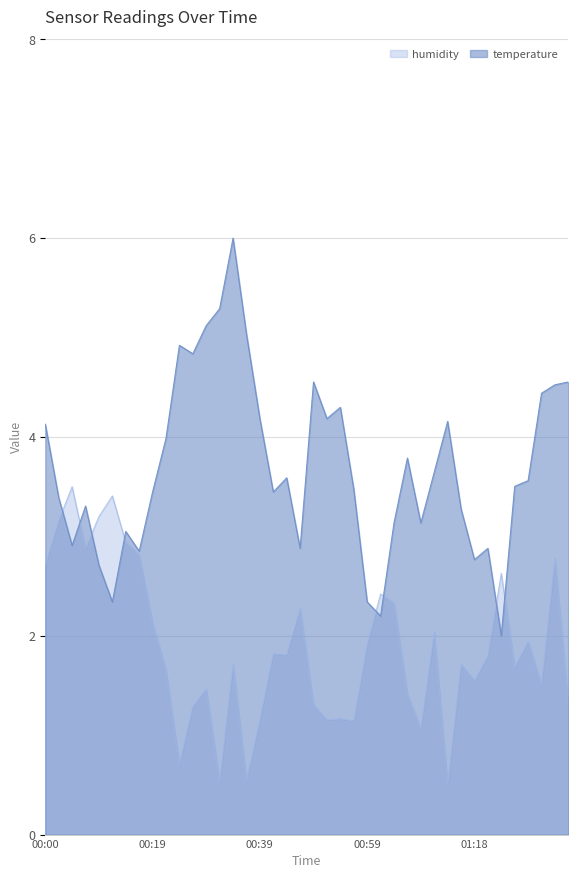

What is the difference between the highest and lowest values at 00:00?

1.4